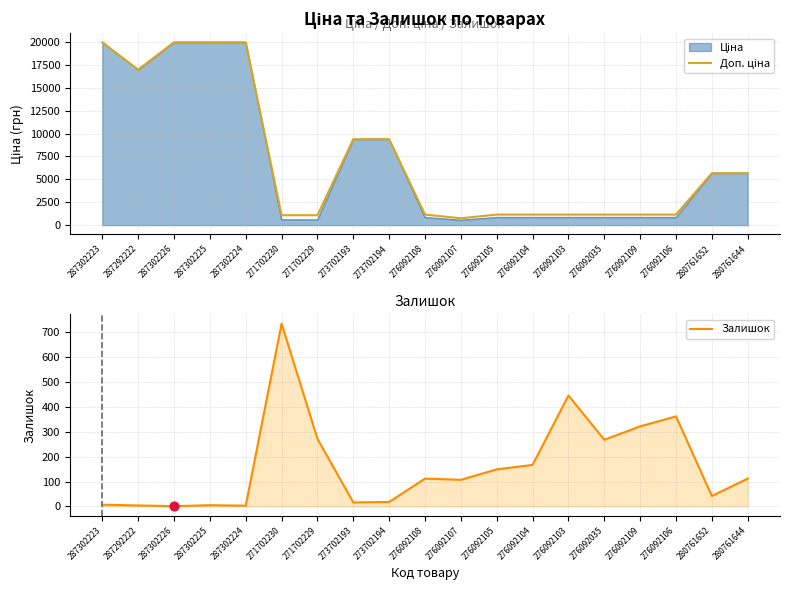

Is the value of Залишок at 287302225 greater than the value of Доп. ціна at 276092105?

No